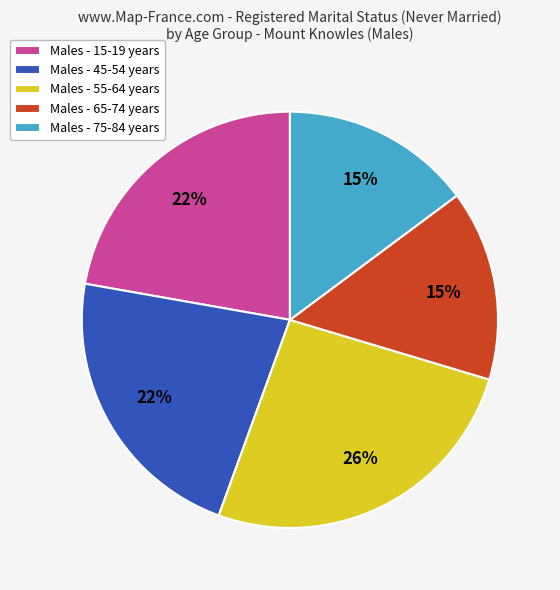

To the nearest percent, what percentage of the pie is Males - 65-74 years?

15%